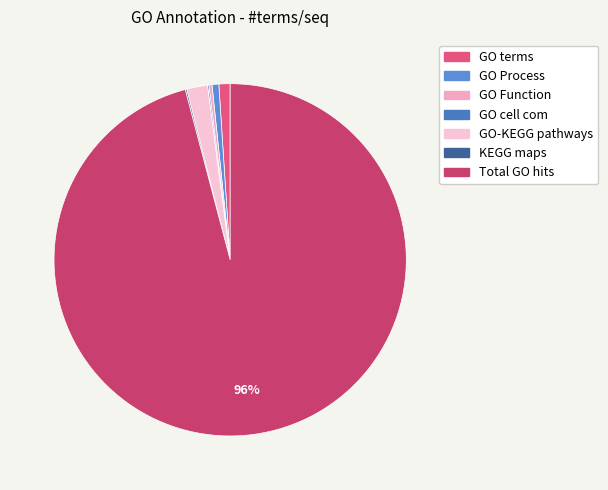

Do GO-KEGG pathways and GO Function together represent more than half of the pie?

No